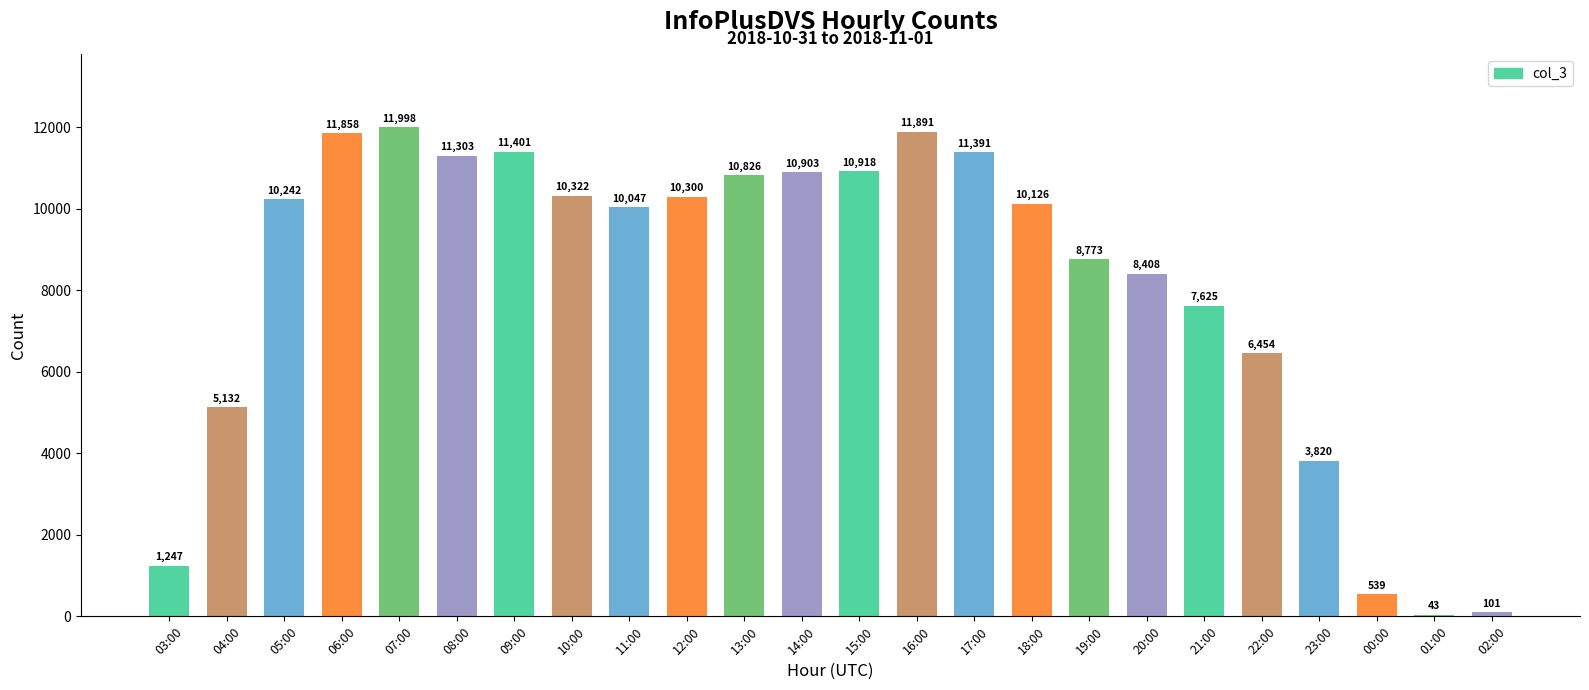

List the labels in order of value, largest first.

07:00, 16:00, 06:00, 09:00, 17:00, 08:00, 15:00, 14:00, 13:00, 10:00, 12:00, 05:00, 18:00, 11:00, 19:00, 20:00, 21:00, 22:00, 04:00, 23:00, 03:00, 00:00, 02:00, 01:00